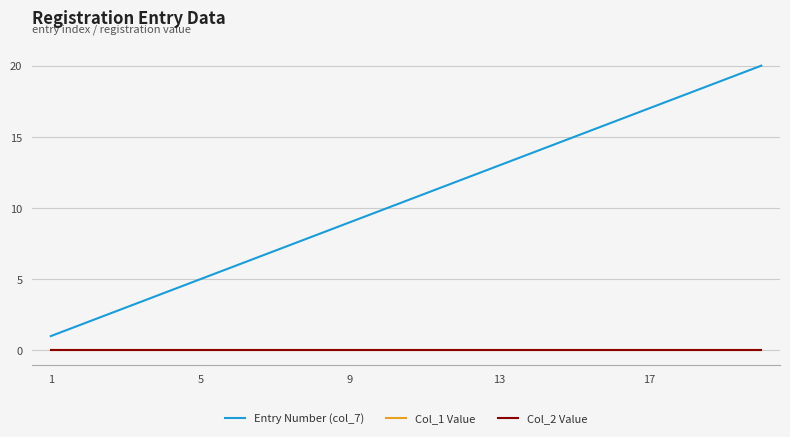

What is the difference between the maximum and second lowest values in the Entry Number (col_7) series?

18